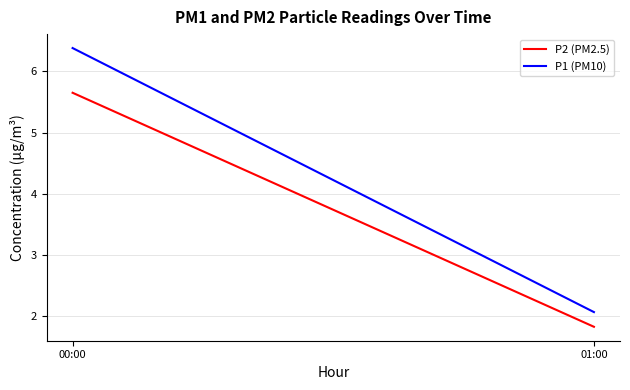

Where is P2 (PM2.5) nearest to the value 3?

01:00